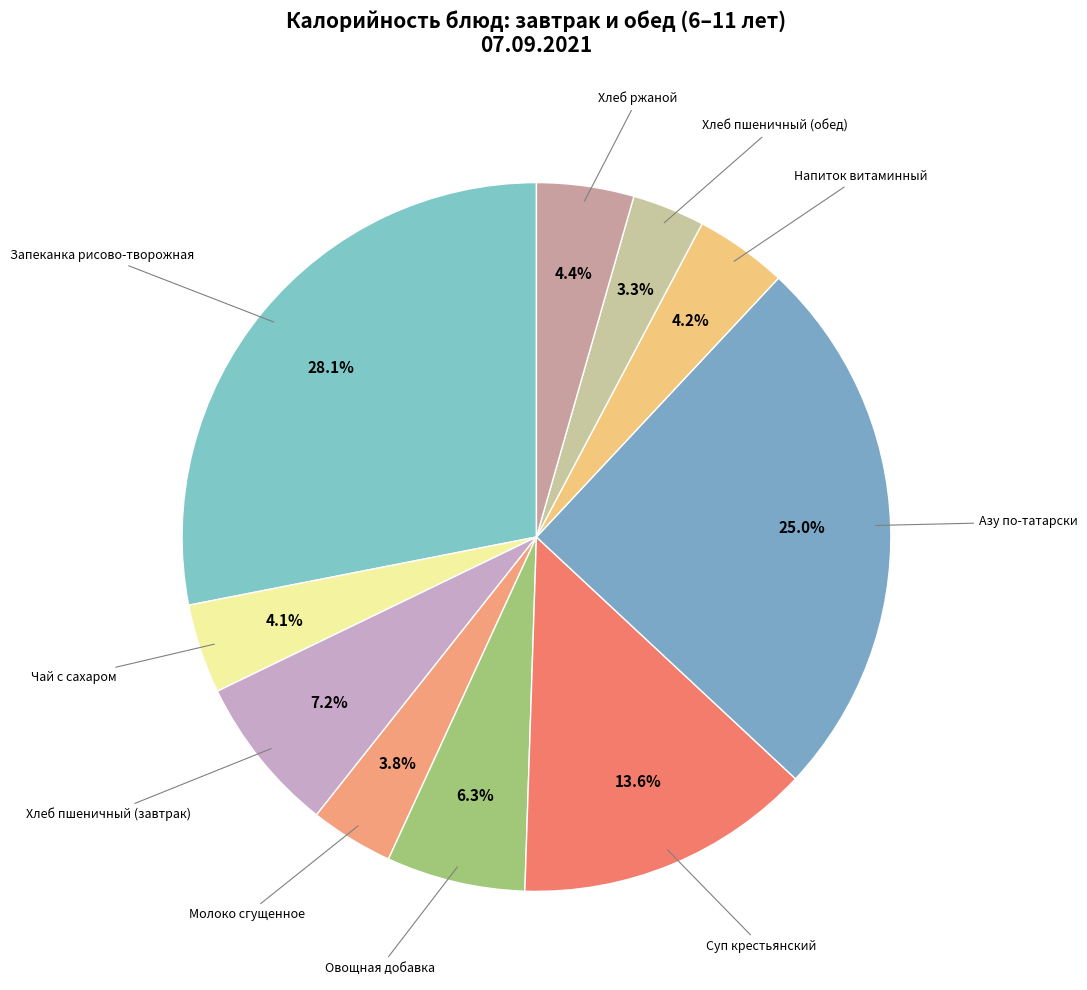

Which slice is the largest?

Запеканка рисово-творожная